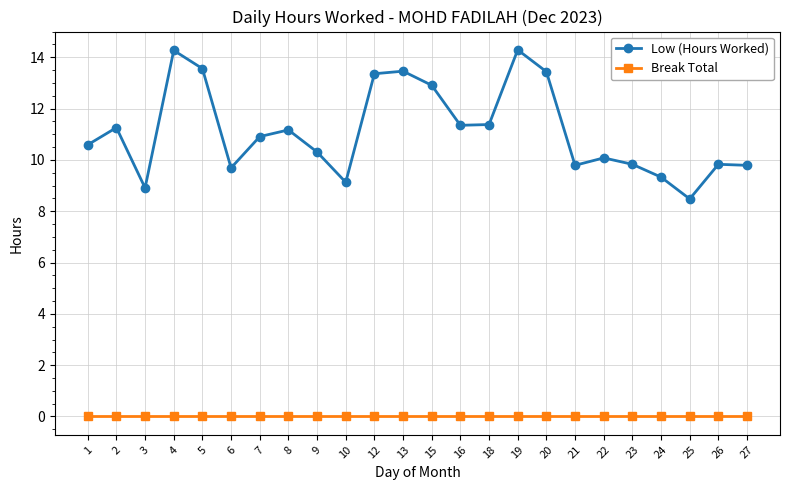

Rank the series by their maximum value, from lowest to highest.

Break Total, Low (Hours Worked)